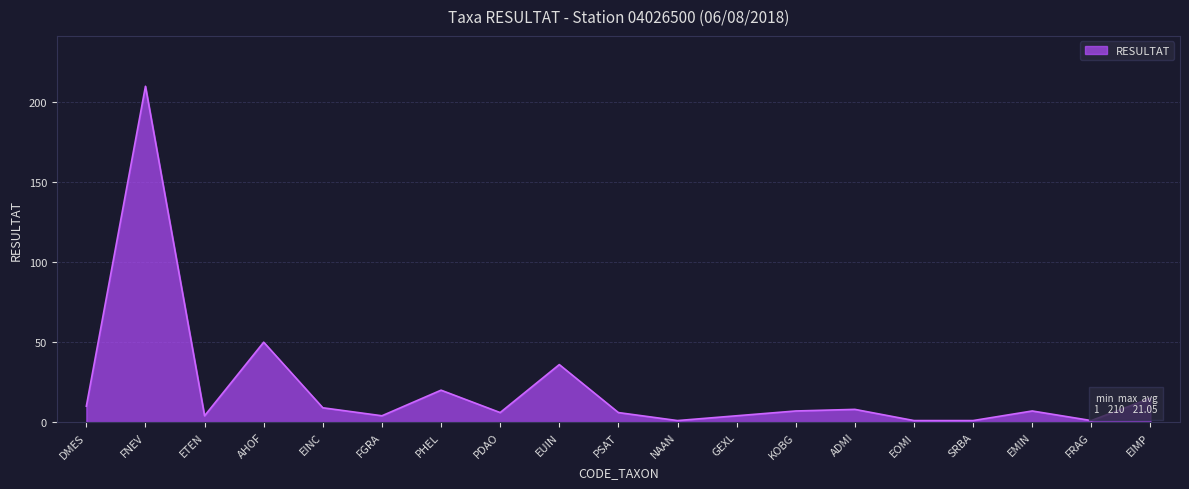

Does the chart display data point markers on the line(s)?

No